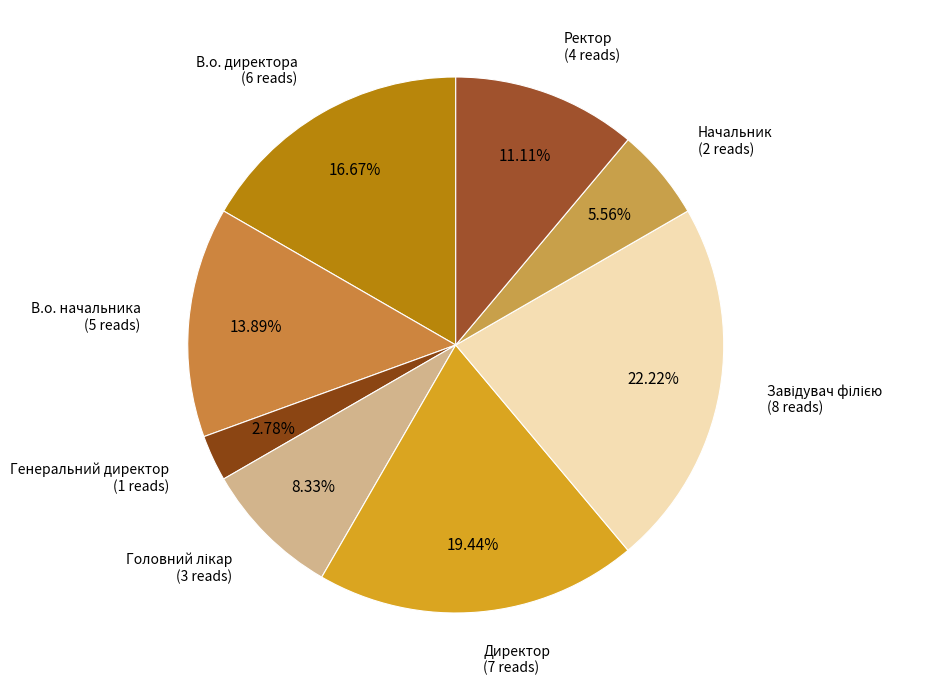

To the nearest percent, what is the average slice percentage?

12%